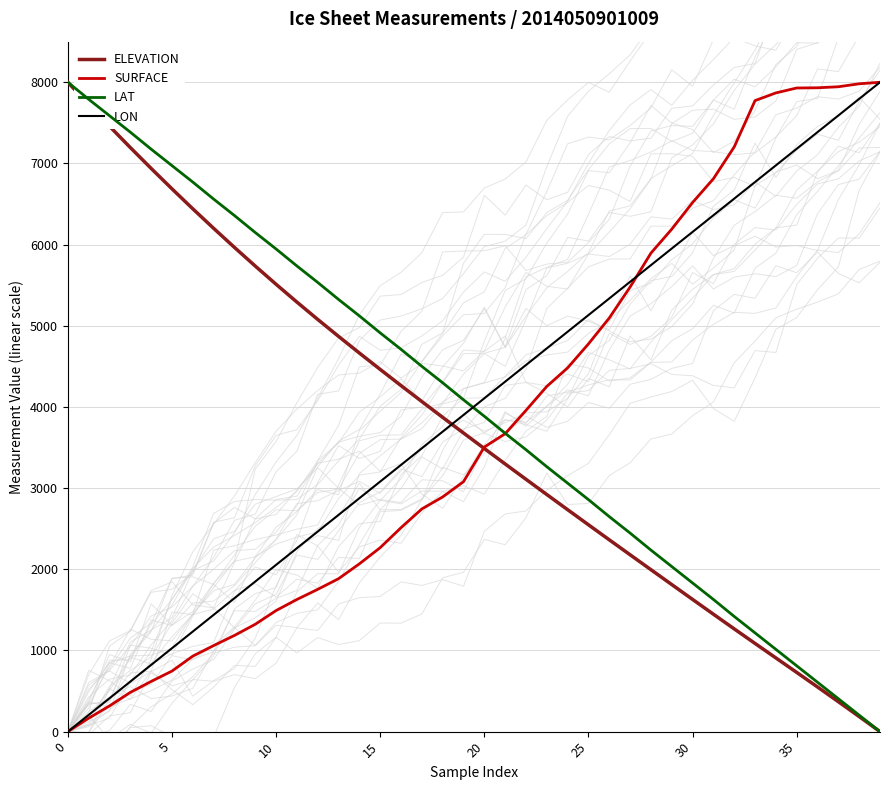

True or false: LON and ELEVATION cross at least once.

True